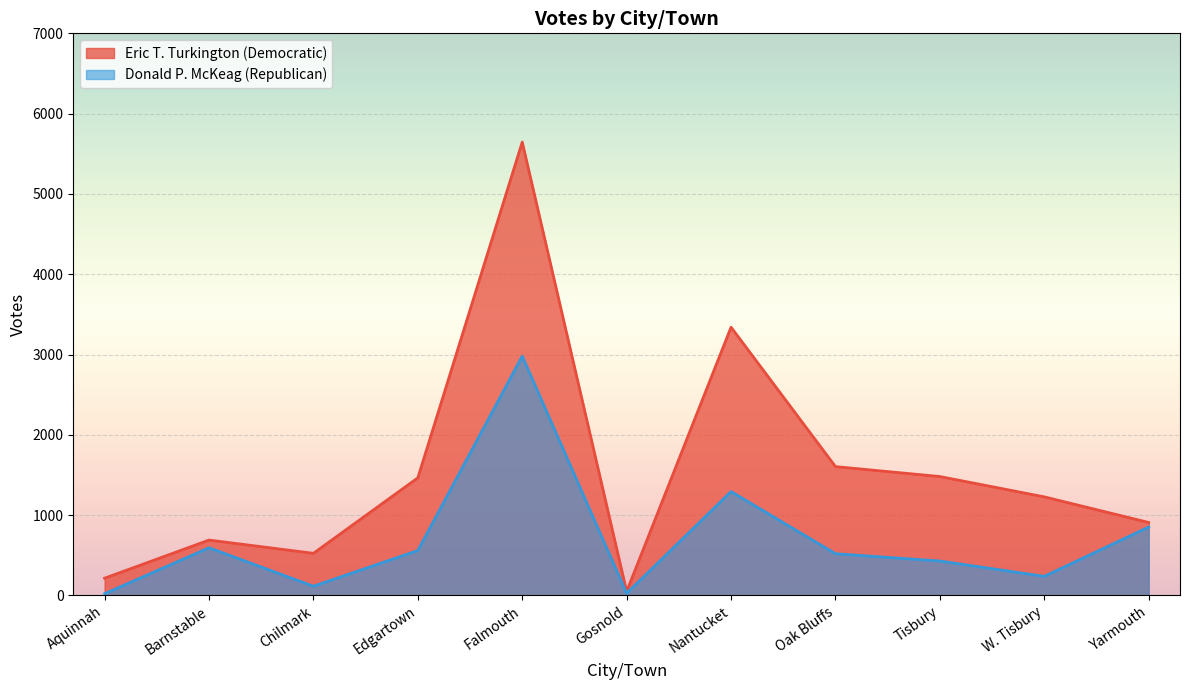

Which label corresponds to the smallest value in the chart?

Aquinnah